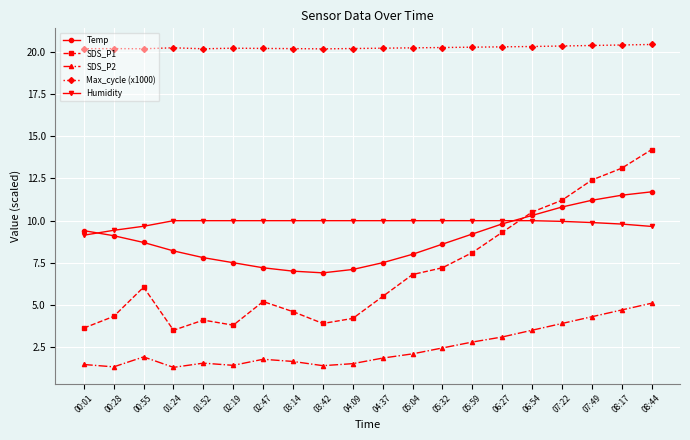

At how many categories does at least one series exceed 12?

20